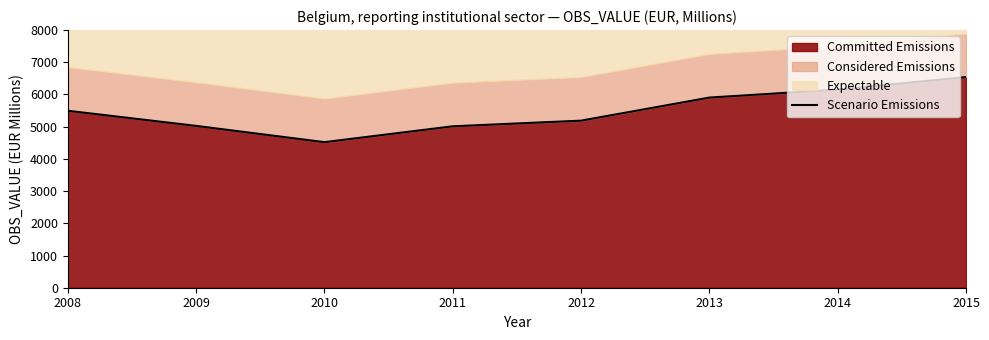

At which label is the value closest to 5530?

2008